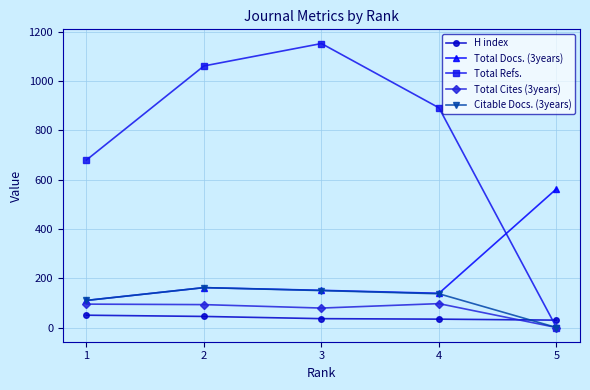

Which series has the largest total across all categories?

Total Refs.